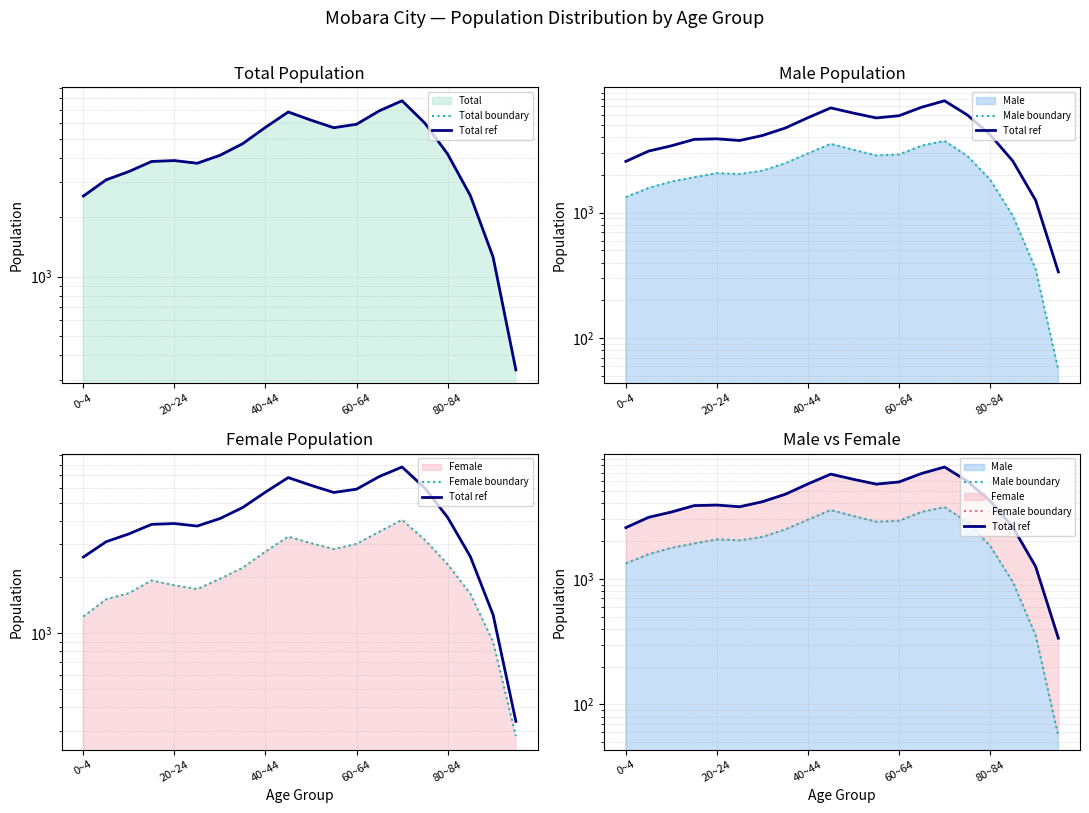

How many lines are shown in the chart?

4